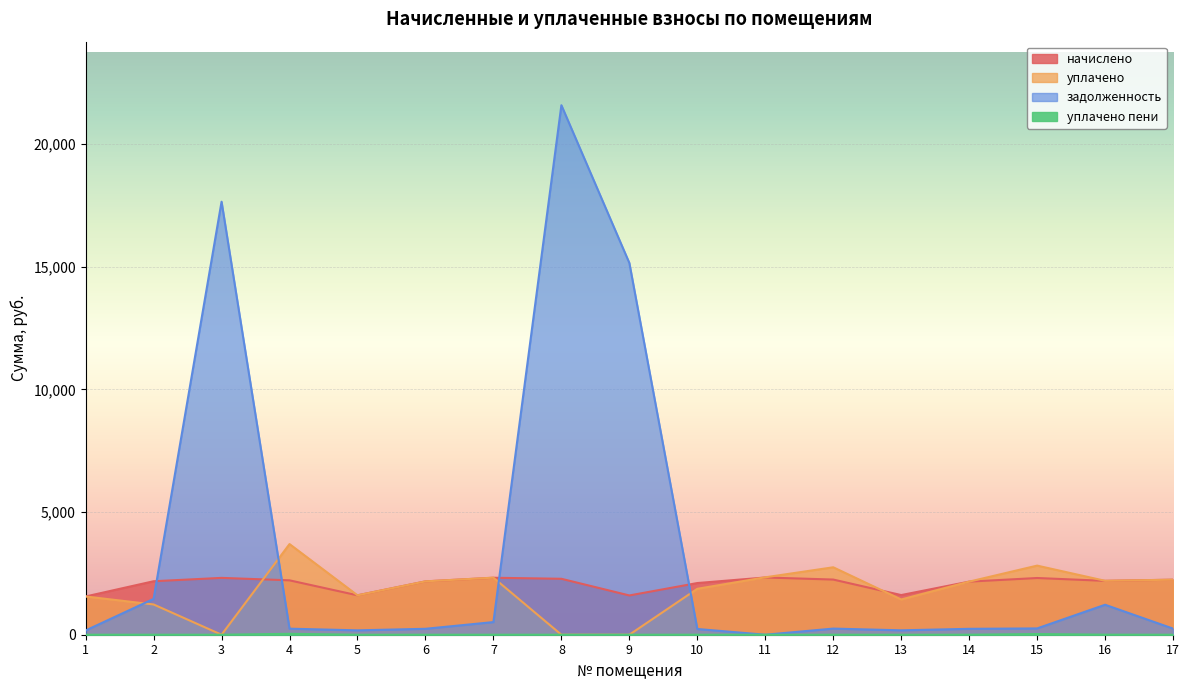

List the labels in order of уплачено пени value, largest first.

4, 15, 16, 10, 12, 1, 2, 3, 5, 6, 7, 8, 9, 11, 13, 14, 17